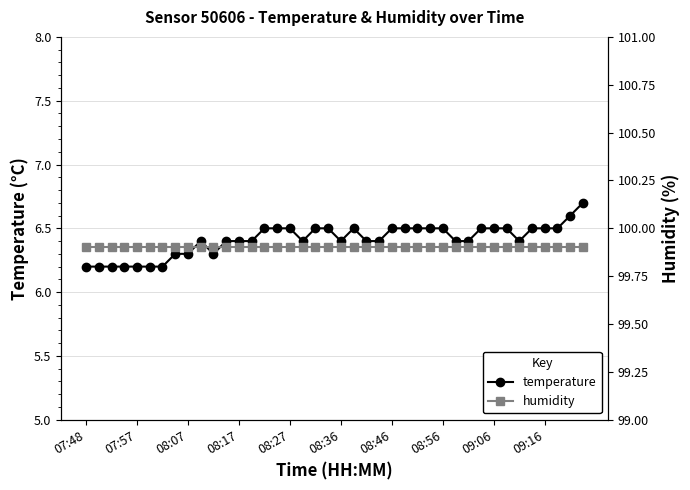

Between 13 and 19, which series saw the biggest shift?

temperature